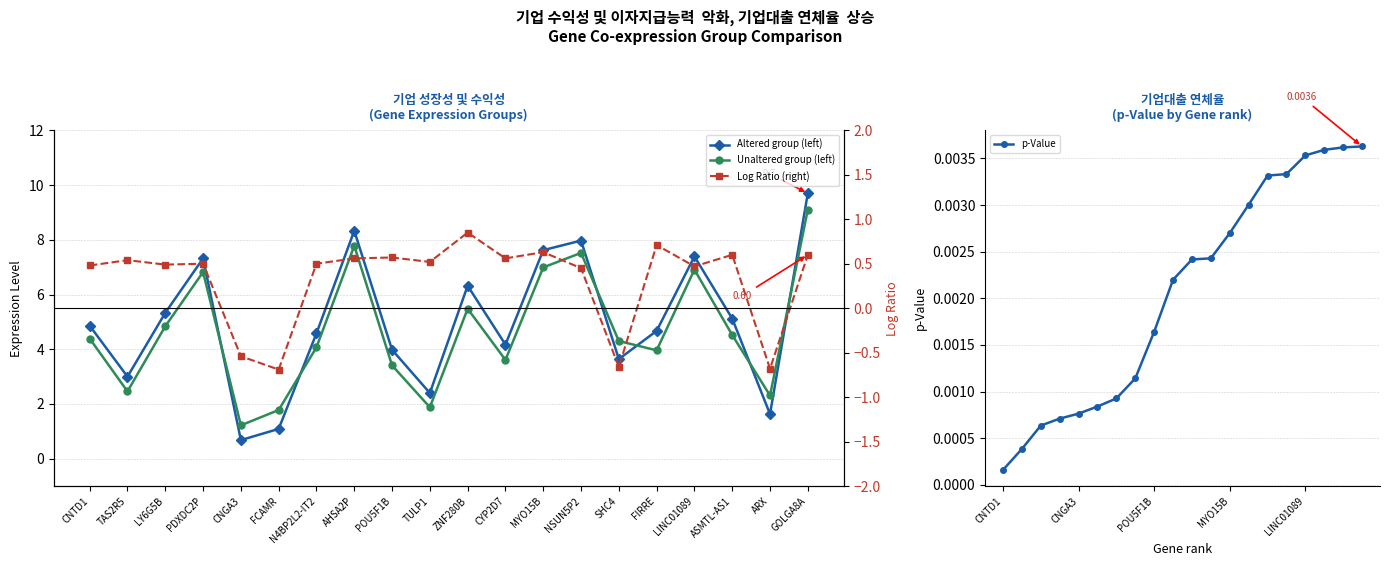

What are all the series names shown in the legend?

Altered group (left), Unaltered group (left), p-Value, Log Ratio (right)